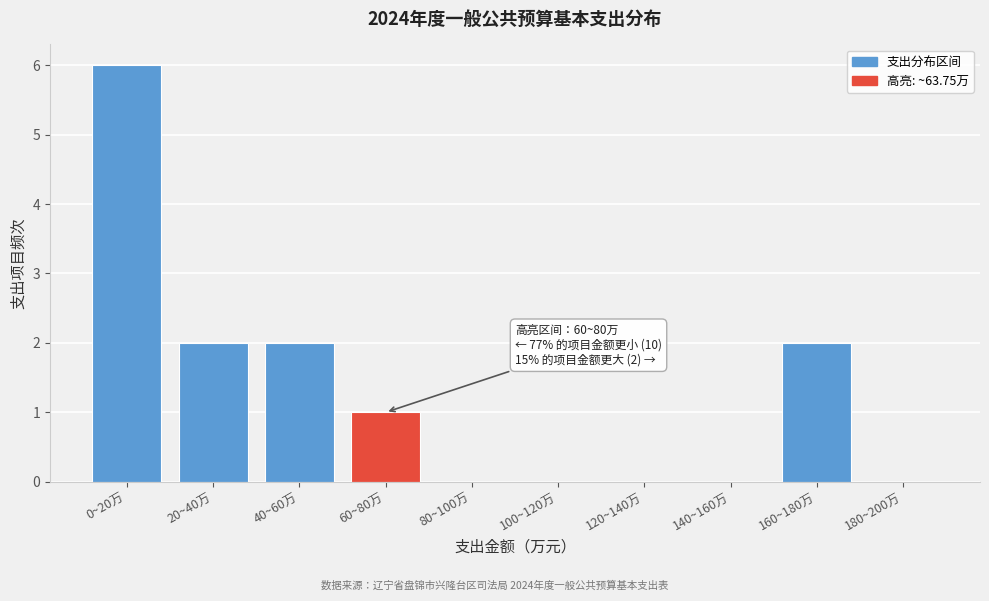

Reading left to right, transcribe all the data shown in this chart.

0~20万=6	20~40万=2	40~60万=2	60~80万=1	80~100万=0	100~120万=0	120~140万=0	140~160万=0	160~180万=2	180~200万=0